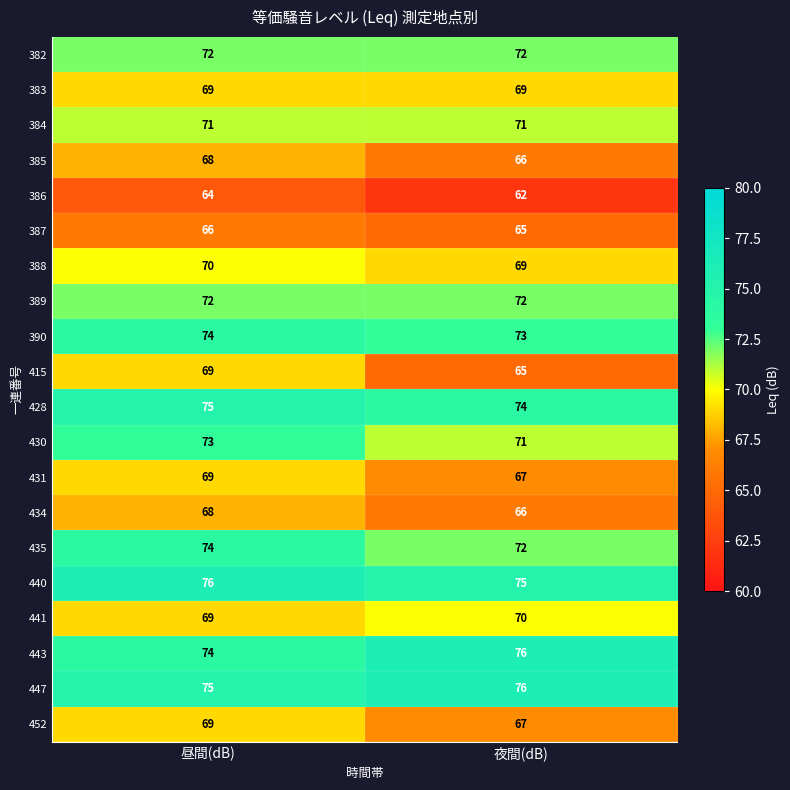

Which series changed the most between 昼間(dB) and 夜間(dB)?

415